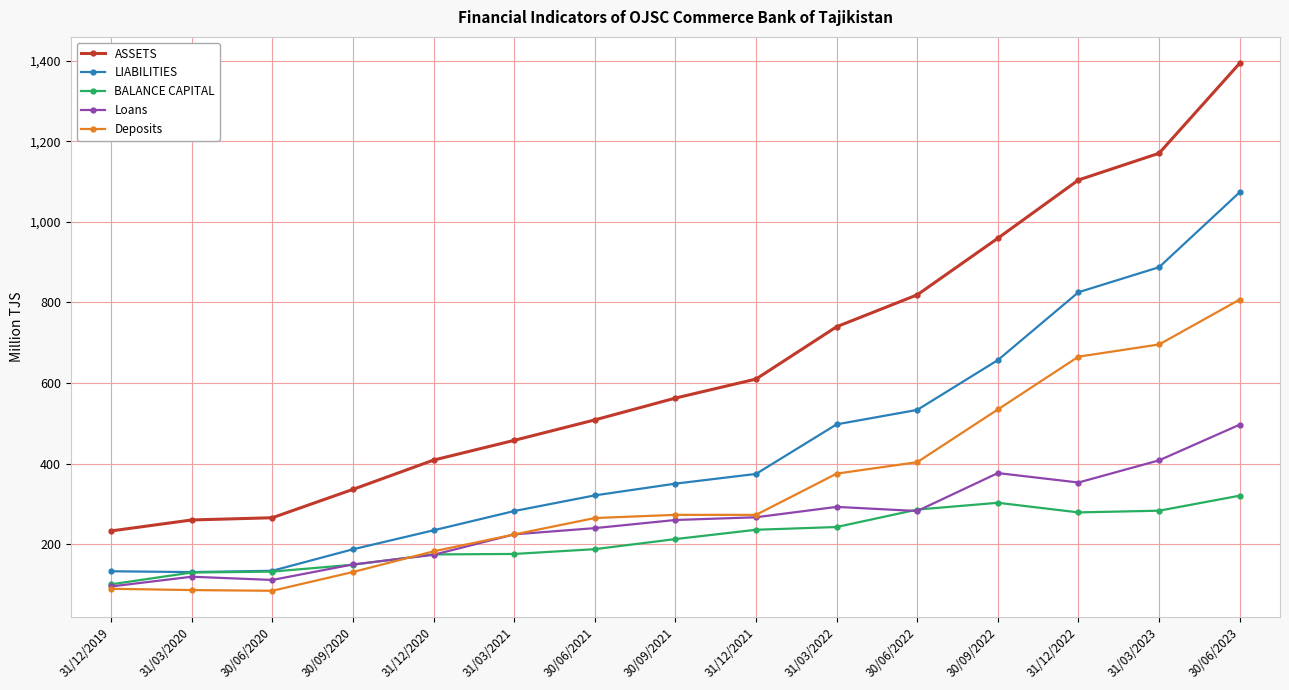

True or false: ASSETS and Loans cross at least once.

False